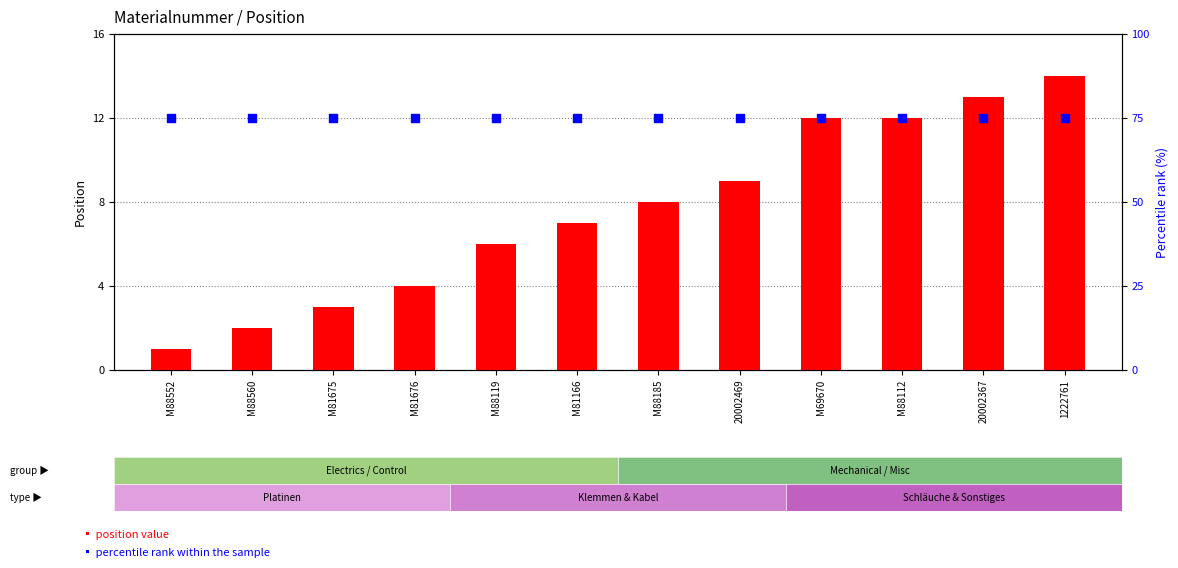

At which category is the sum across all series the highest?

1222761